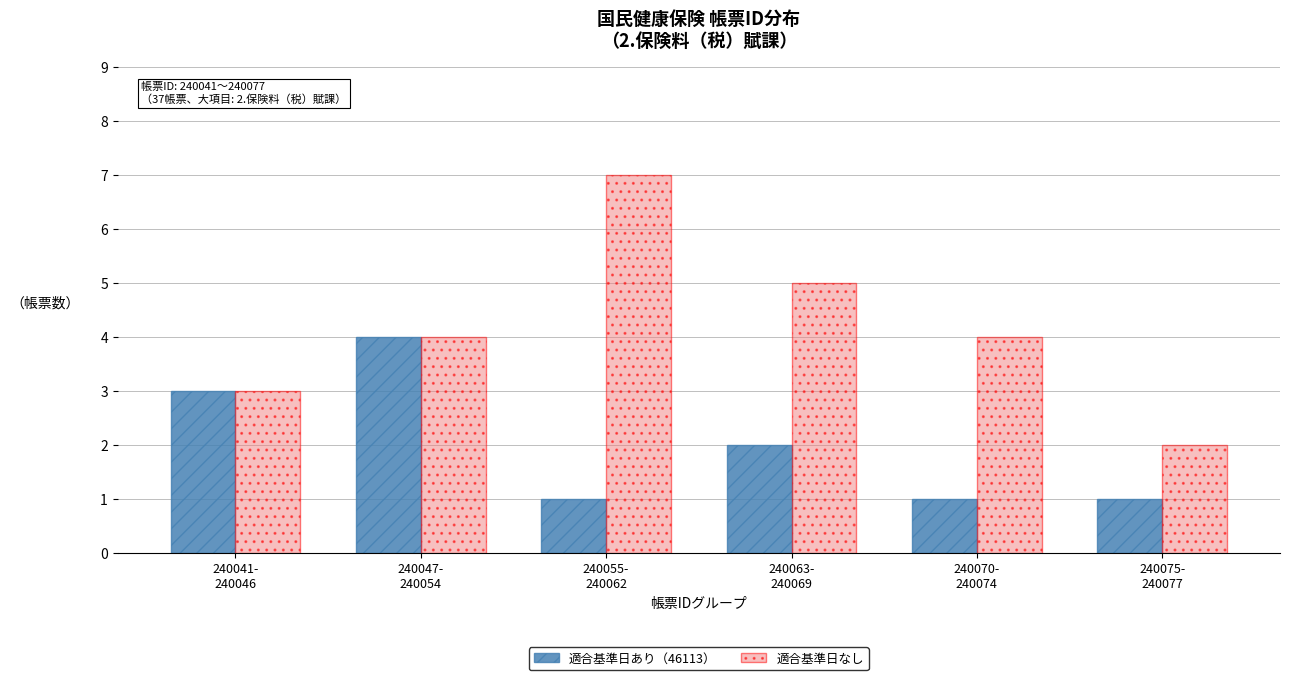

Is it true that 適合基準日なし equals 3 at 240041-
240046?

True